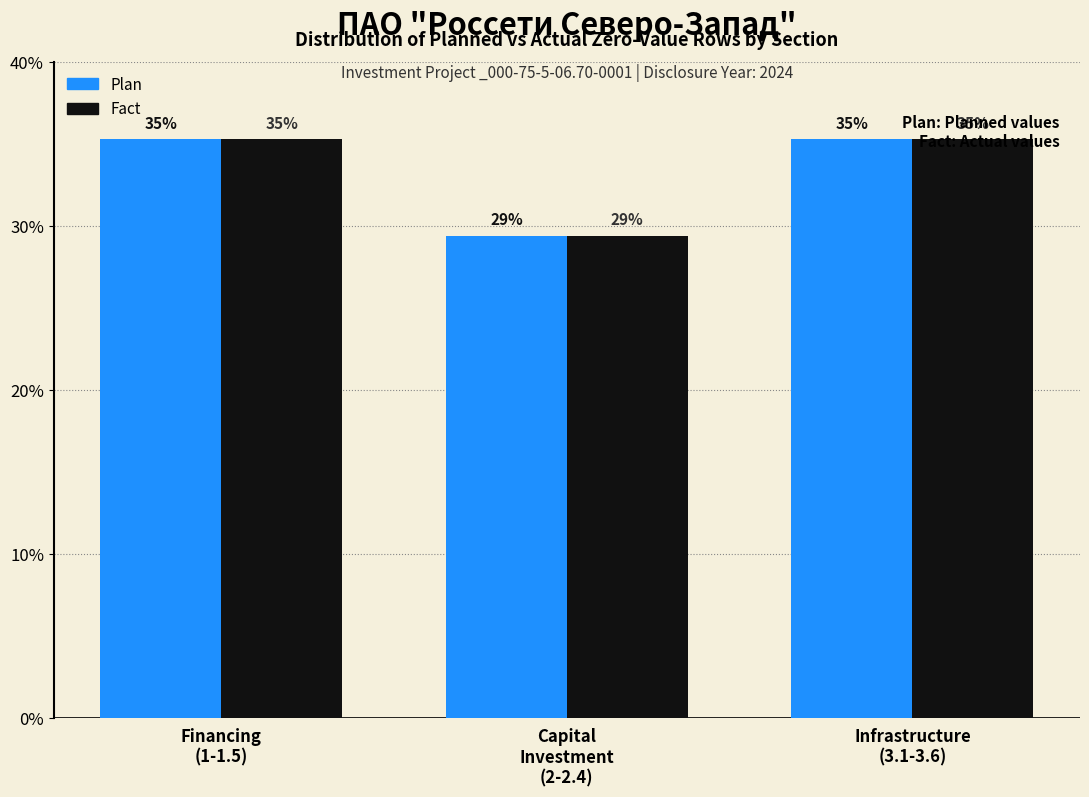

Reading left to right, list all the values displayed in this chart.

Plan: Financing
(1-1.5)=35.3	Capital
Investment
(2-2.4)=29.4	Infrastructure
(3.1-3.6)=35.3
Fact: Financing
(1-1.5)=35.3	Capital
Investment
(2-2.4)=29.4	Infrastructure
(3.1-3.6)=35.3